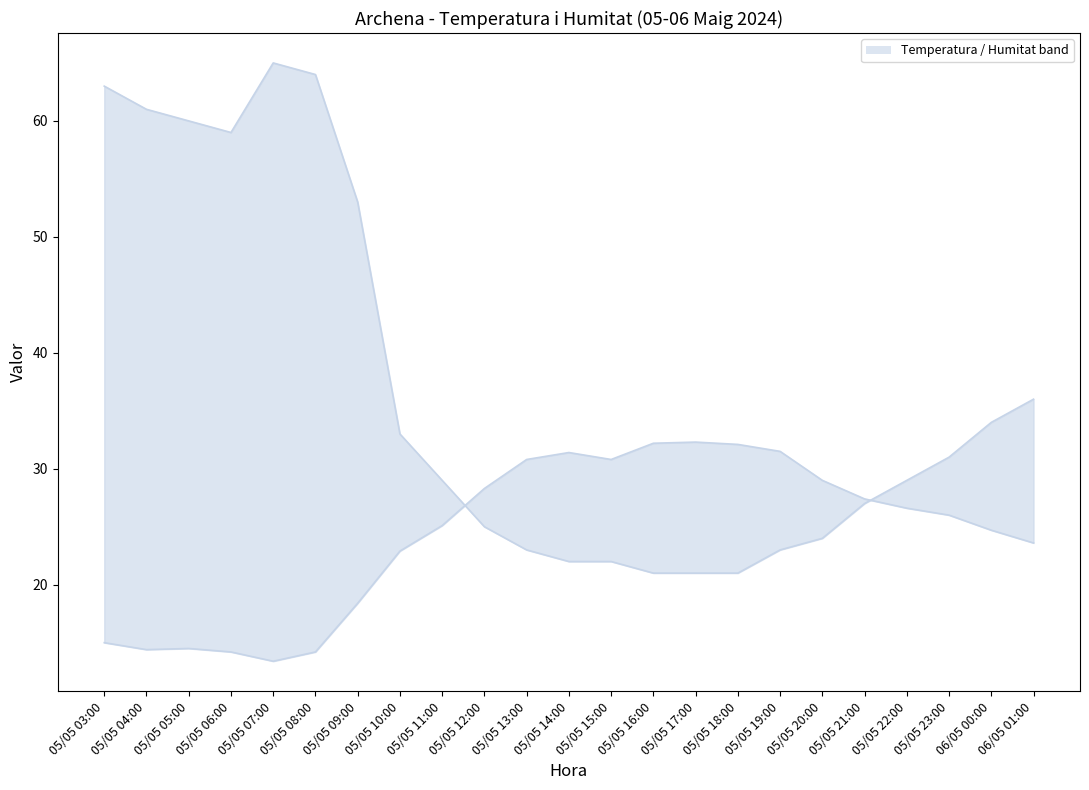

List the labels in order of Temperatura (ºC) value, smallest first.

05/05 07:00, 05/05 06:00, 05/05 08:00, 05/05 04:00, 05/05 05:00, 05/05 03:00, 05/05 09:00, 05/05 10:00, 06/05 01:00, 06/05 00:00, 05/05 11:00, 05/05 23:00, 05/05 22:00, 05/05 21:00, 05/05 12:00, 05/05 20:00, 05/05 13:00, 05/05 15:00, 05/05 14:00, 05/05 19:00, 05/05 18:00, 05/05 16:00, 05/05 17:00